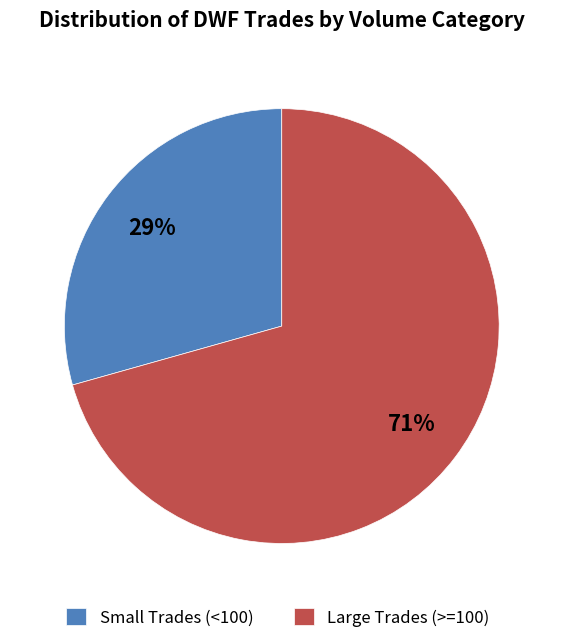

Is there any slice that represents more than half of the pie?

Yes